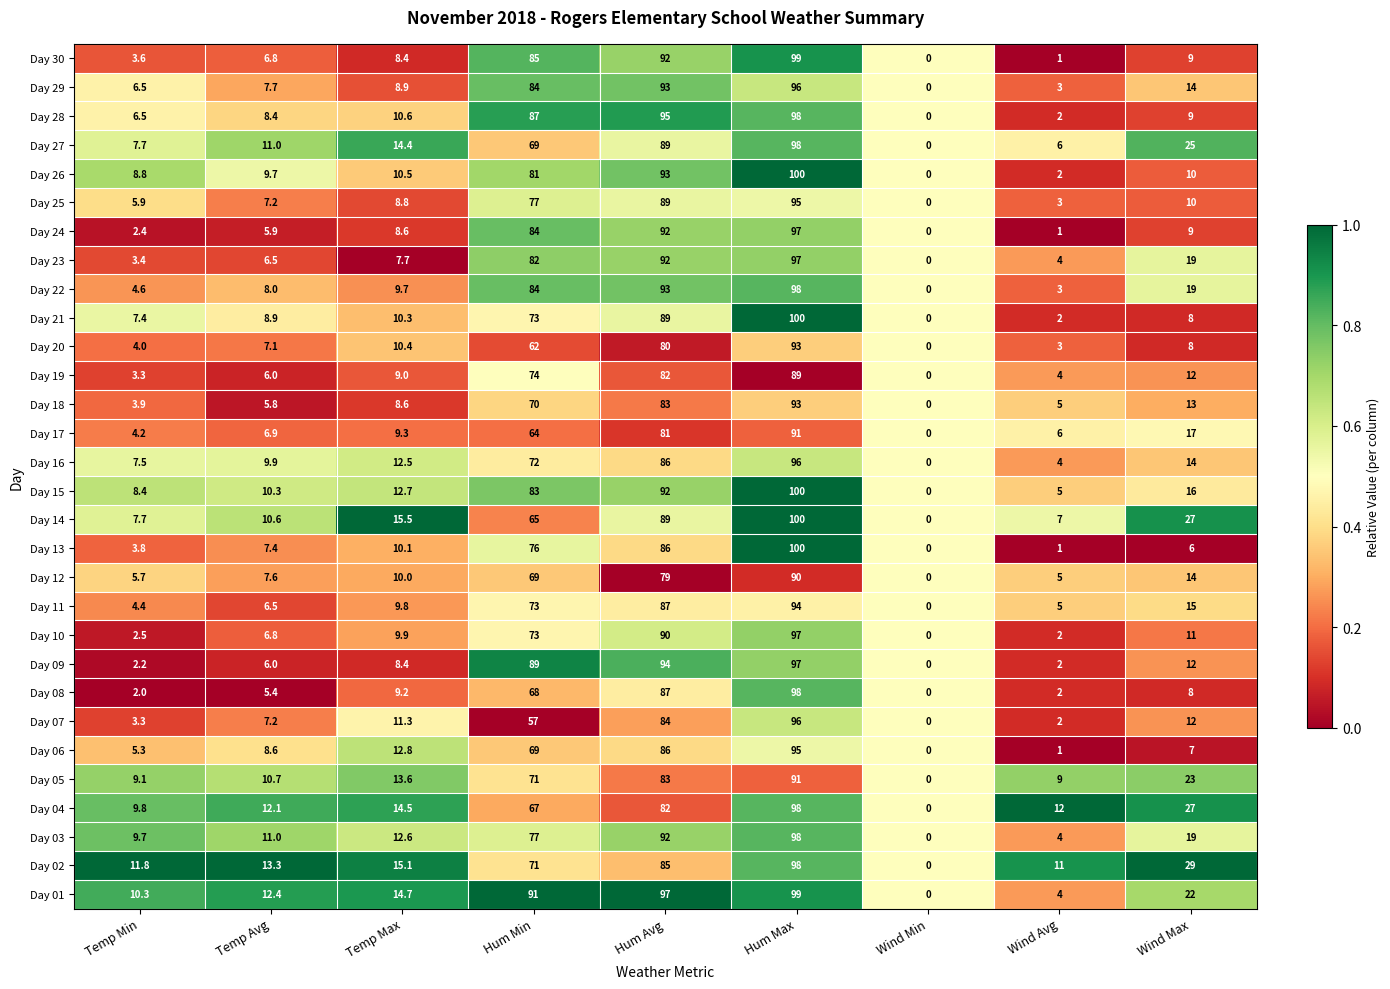

Where does the Day 25 series first go above 8?

Temp Max